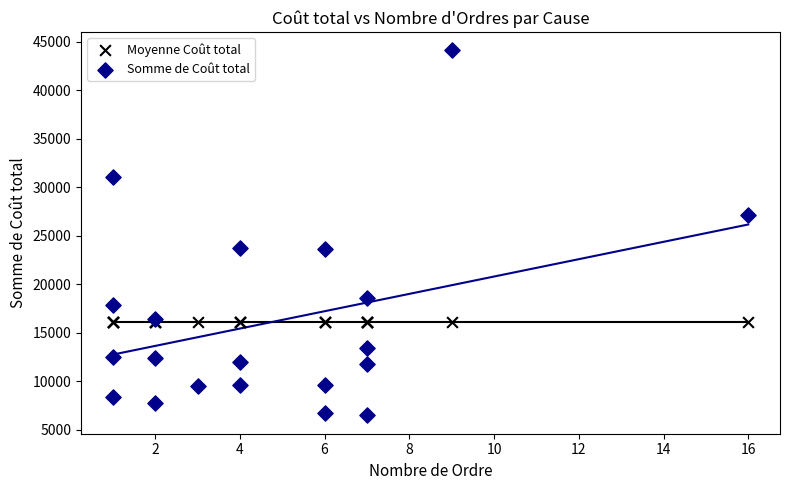

Which series contains the lowest Y value?

Somme de Coût total